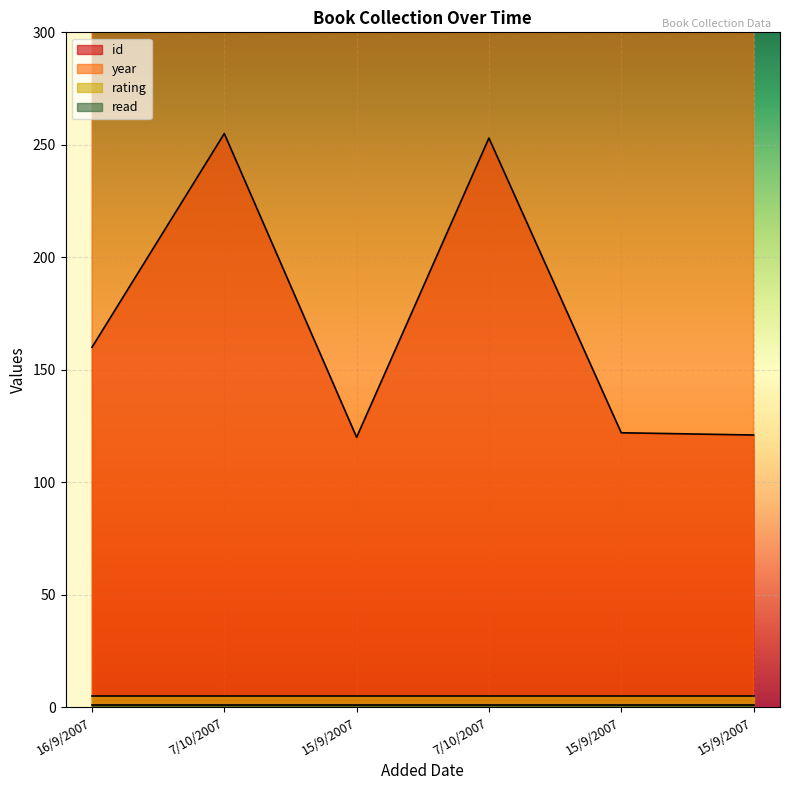

True or false: year has more than 1 points higher than both neighbors.

False